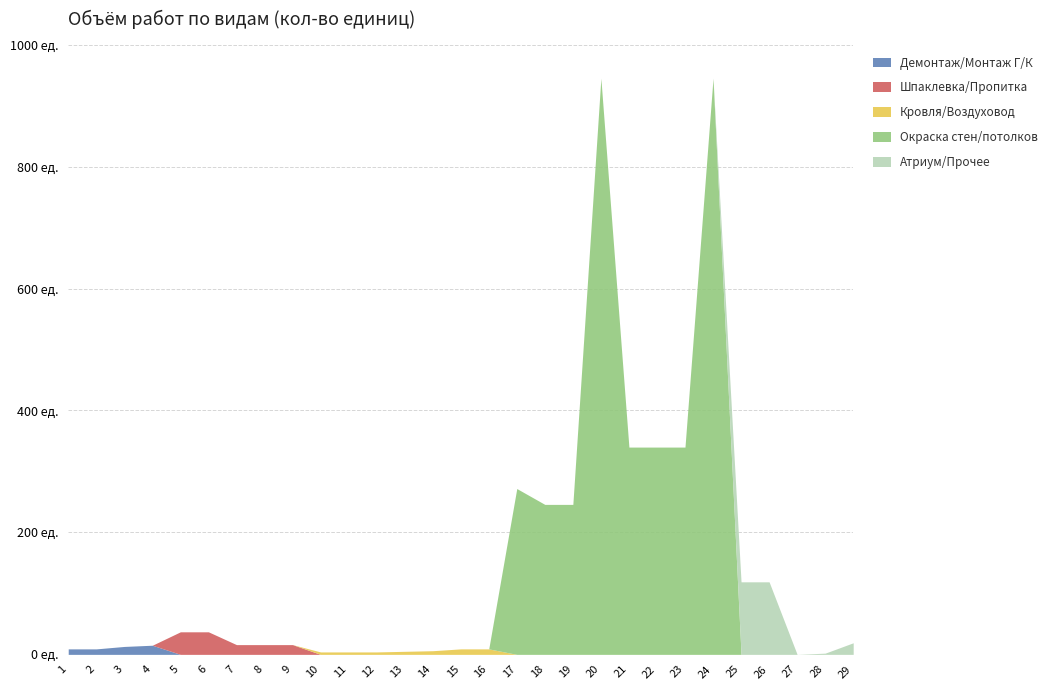

At how many categories does at least one series exceed 719?

2